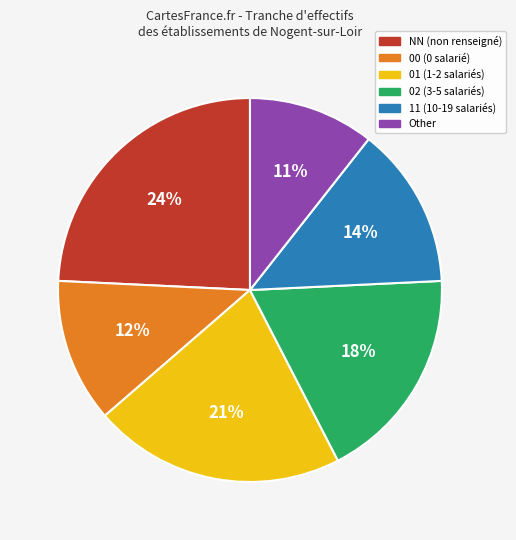

To the nearest percent, what is the combined percentage of 00 and NN?

36%